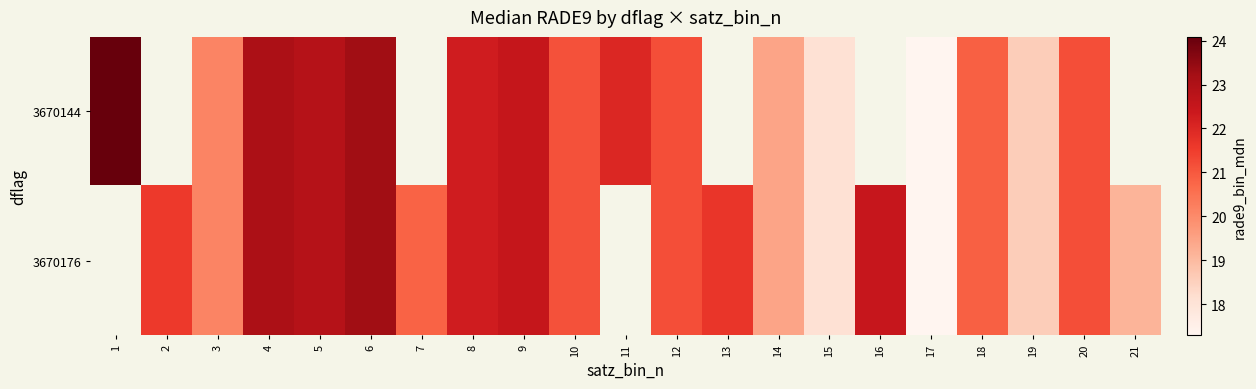

At which label does 3670144 reach its peak?

1